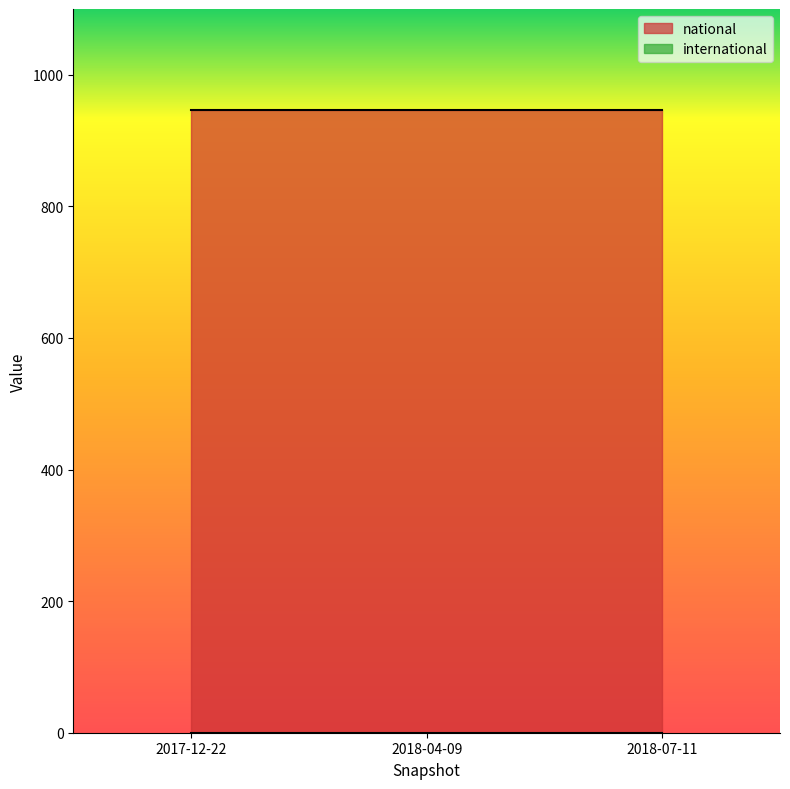

List the series in order of their peak value, highest first.

national, international